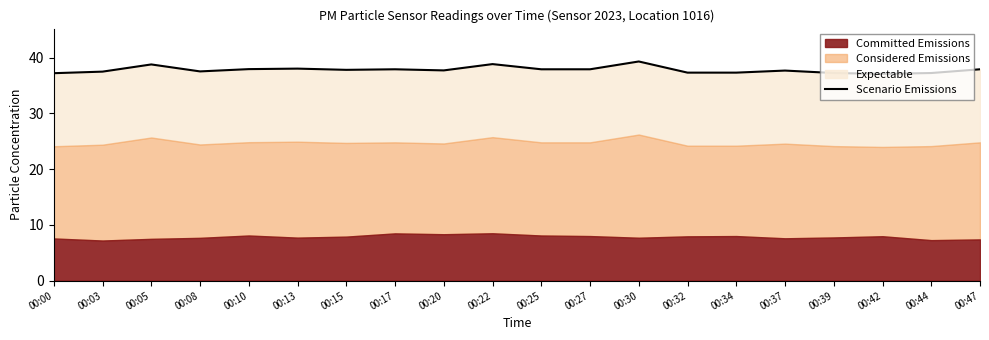

How many interior local peaks (higher than both neighbors) does the data have?

6